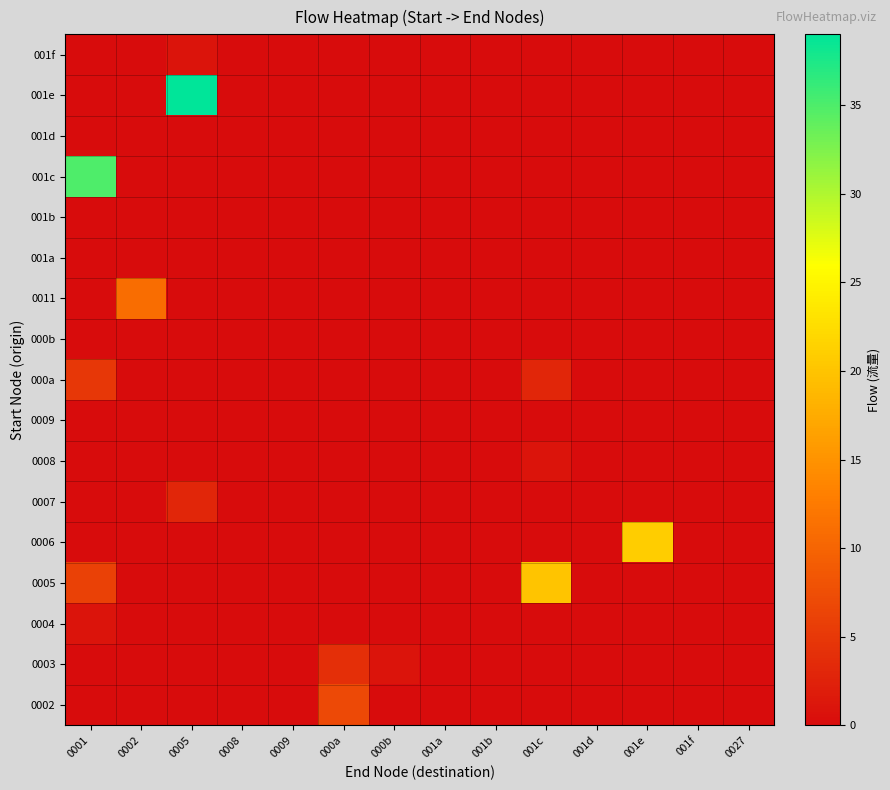

What is the greatest value displayed?

39